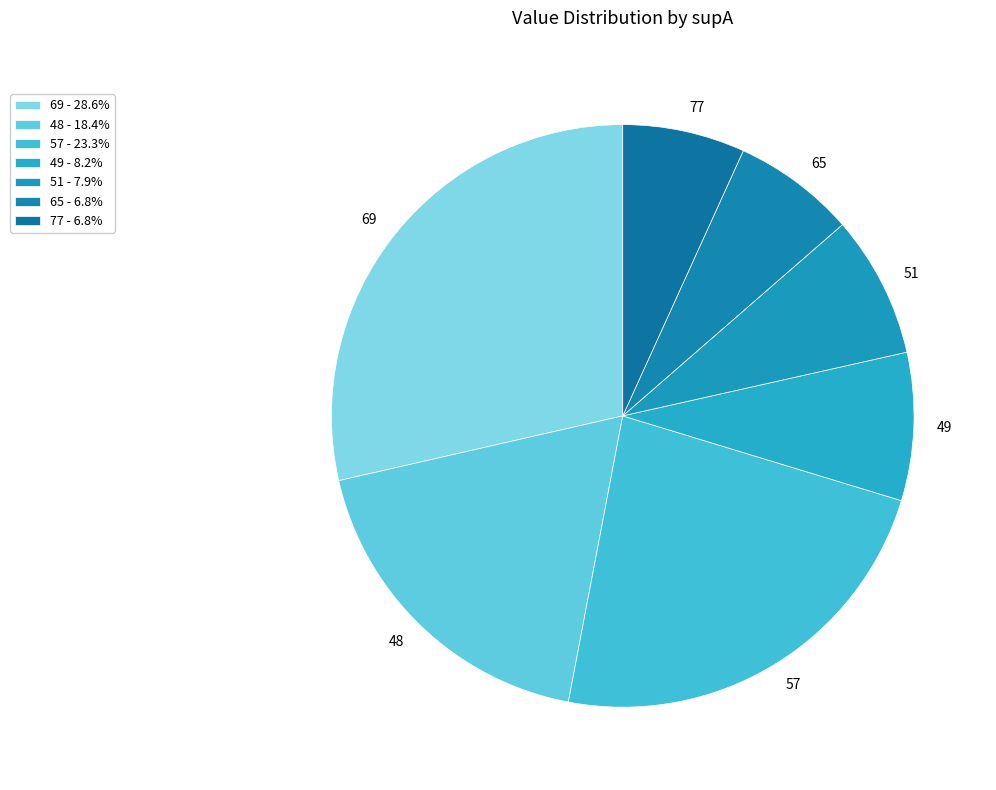

Is 49 the majority of the pie?

No